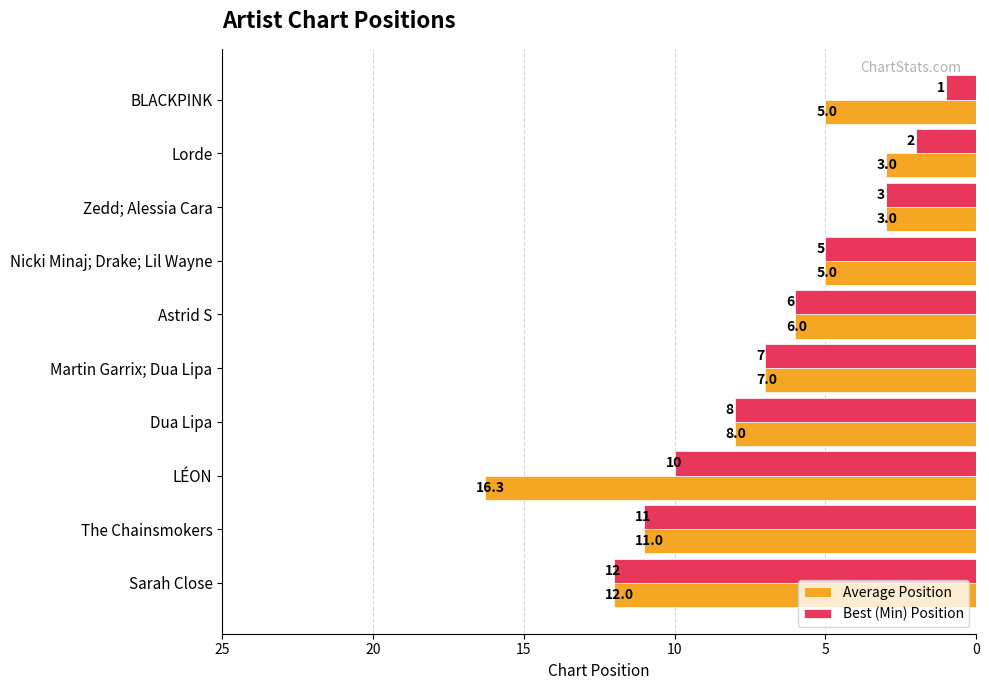

How many data points in Average Position are less than 7?

5